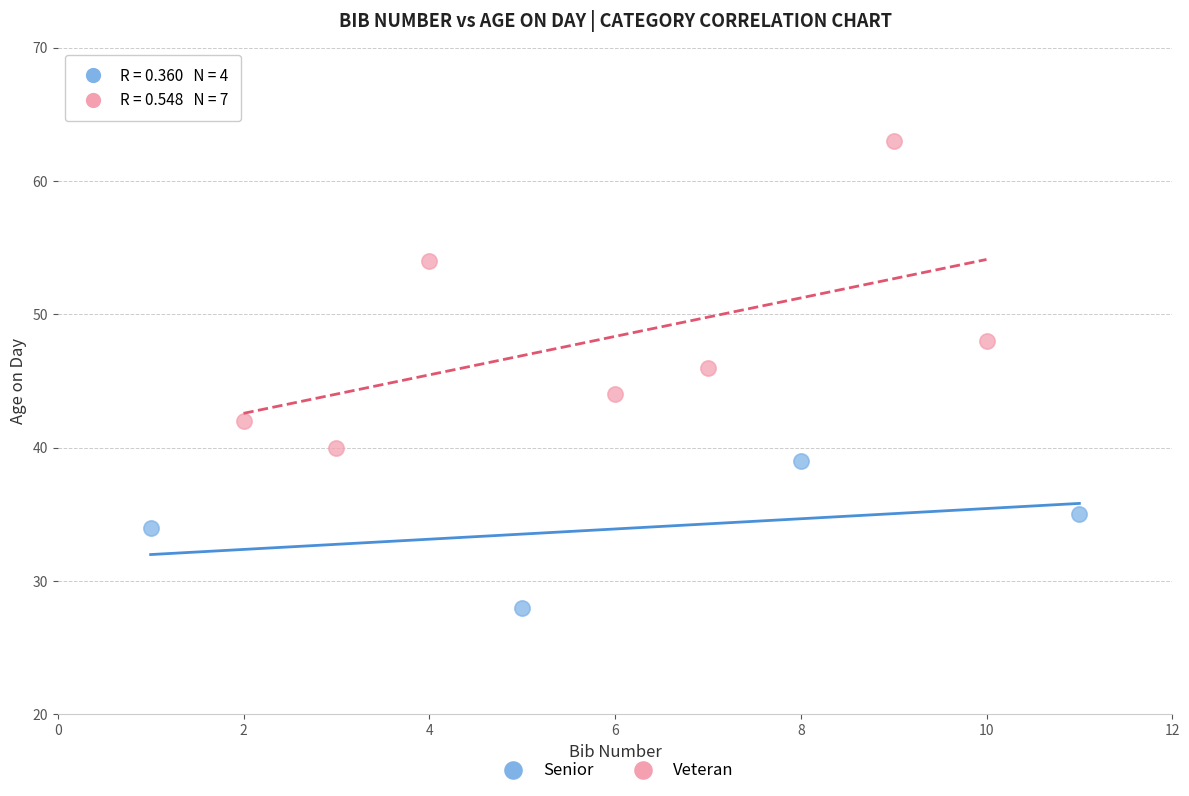

Which series has the widest spread of Y values?

Veteran